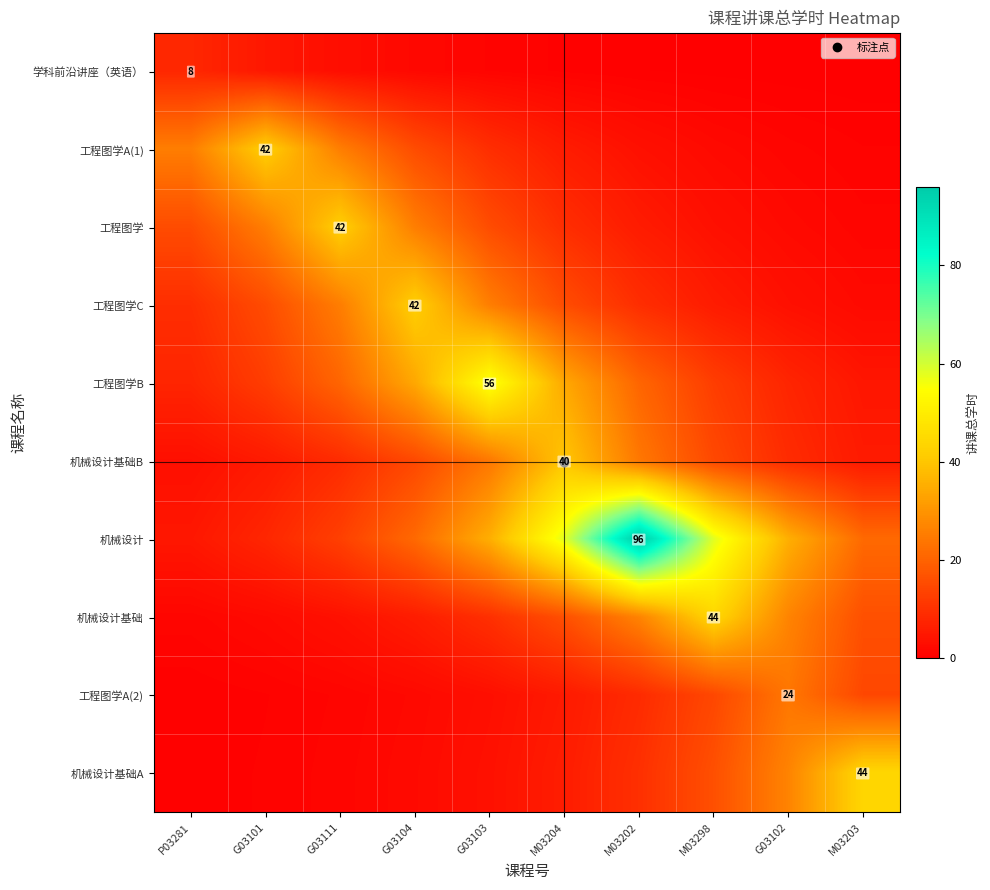

What is the total value across all series at G03111?

144.5